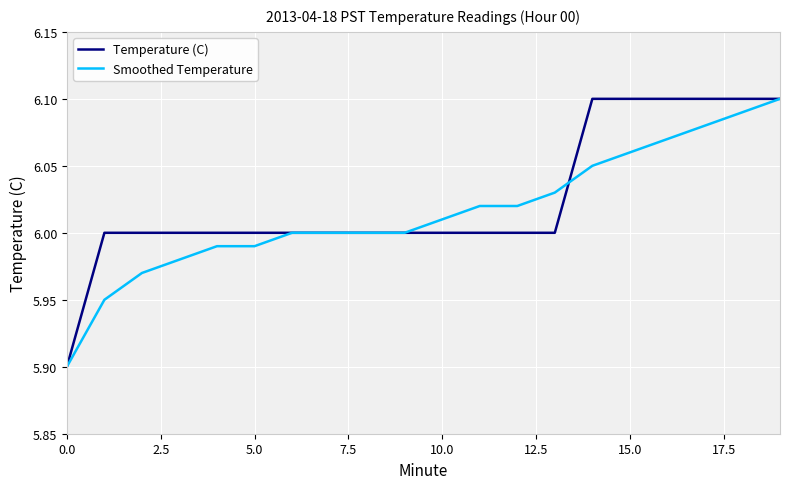

What is the minimum value shown in the chart?

5.9